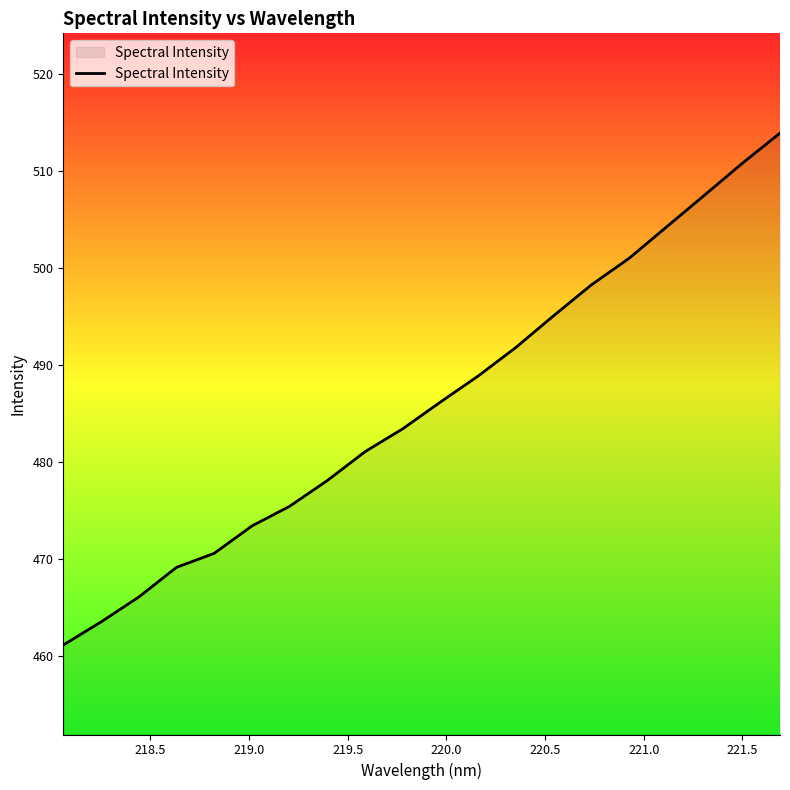

What is the difference between the maximum and minimum values?

52.8